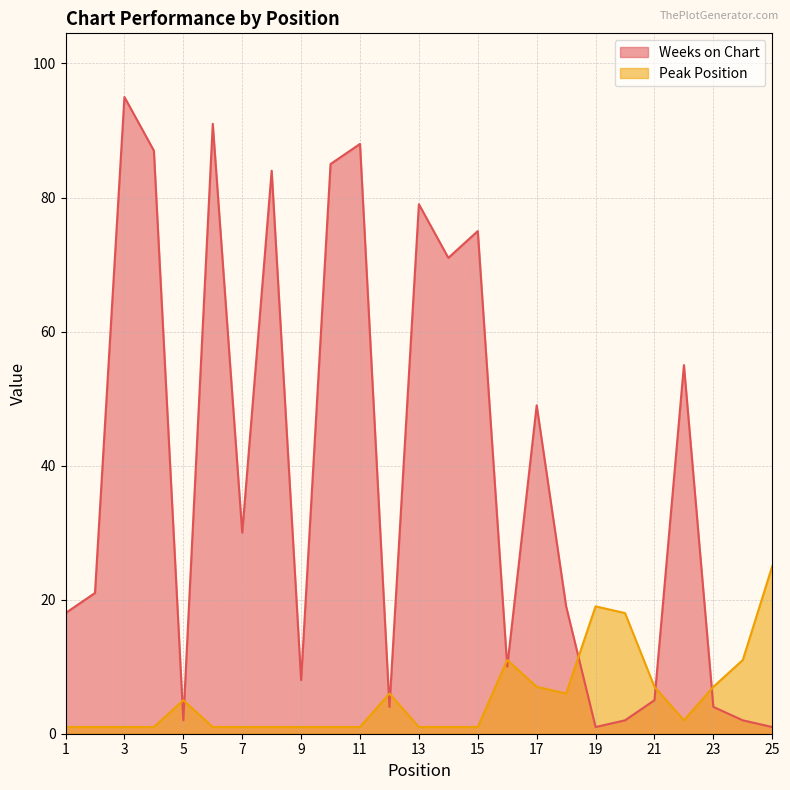

What are all the series names shown in the legend?

Weeks on Chart, Peak Position